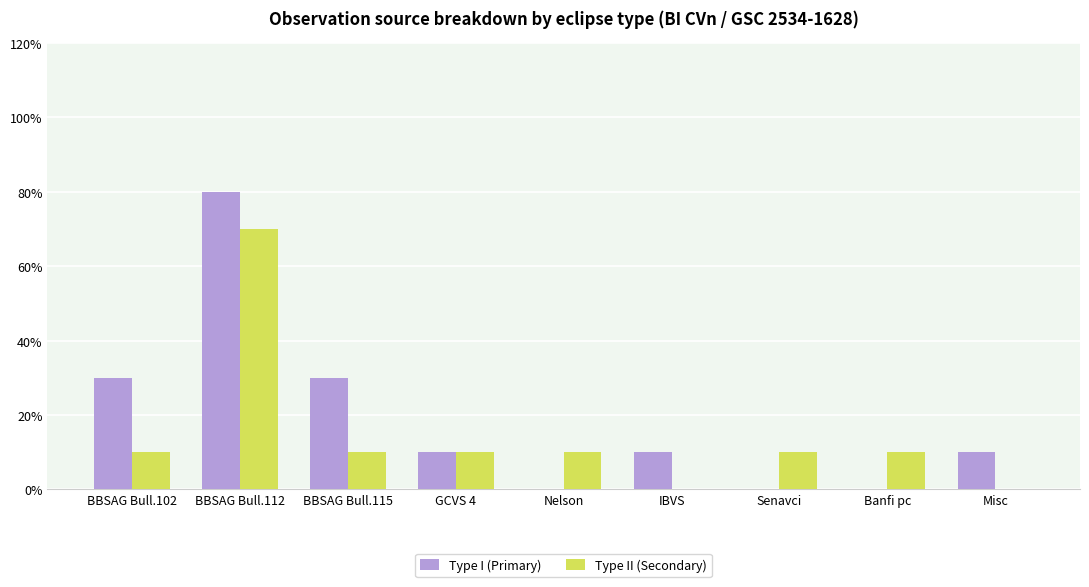

What are all the series names shown in the legend?

Type I (Primary), Type II (Secondary)